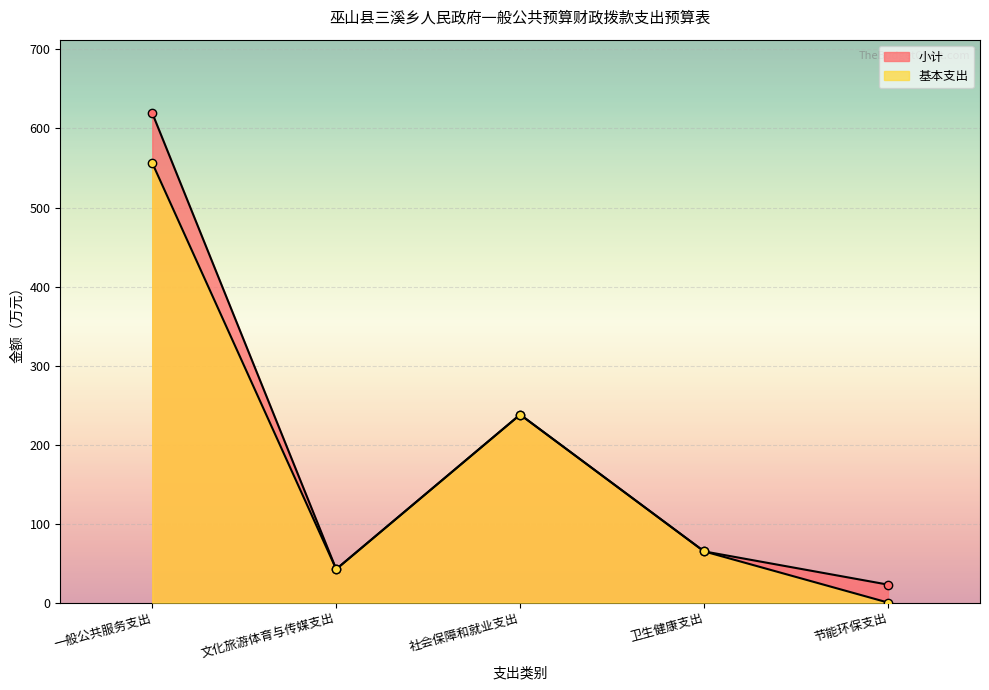

At how many categories does at least one series exceed 378?

1